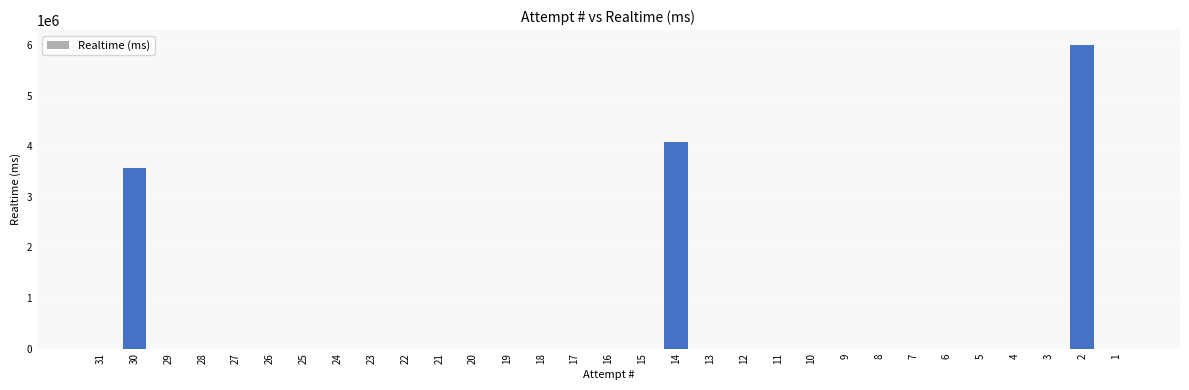

What is the sum of all values?

13658157